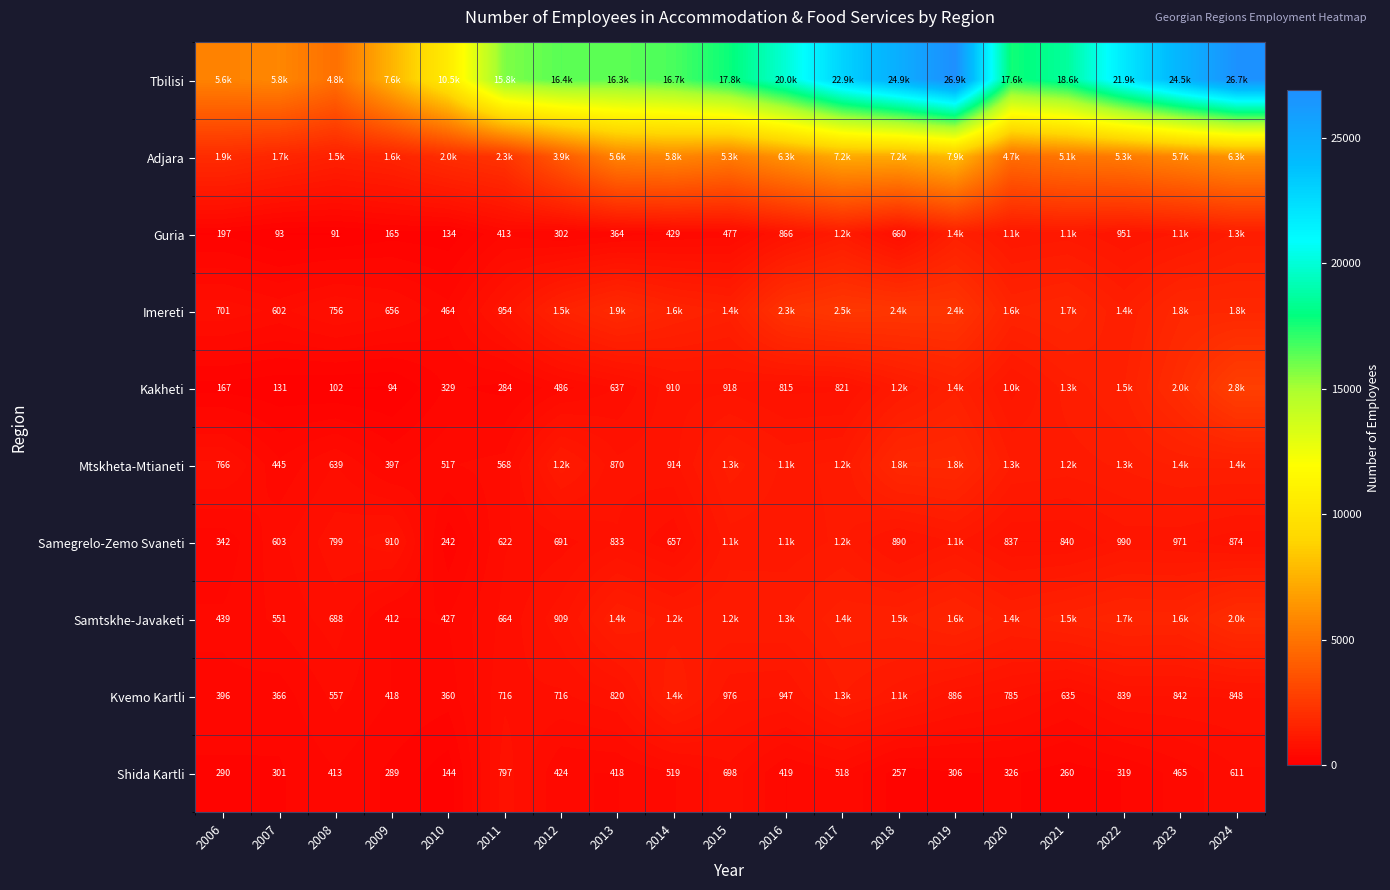

At which label is Shida Kartli closest to 470?

2023